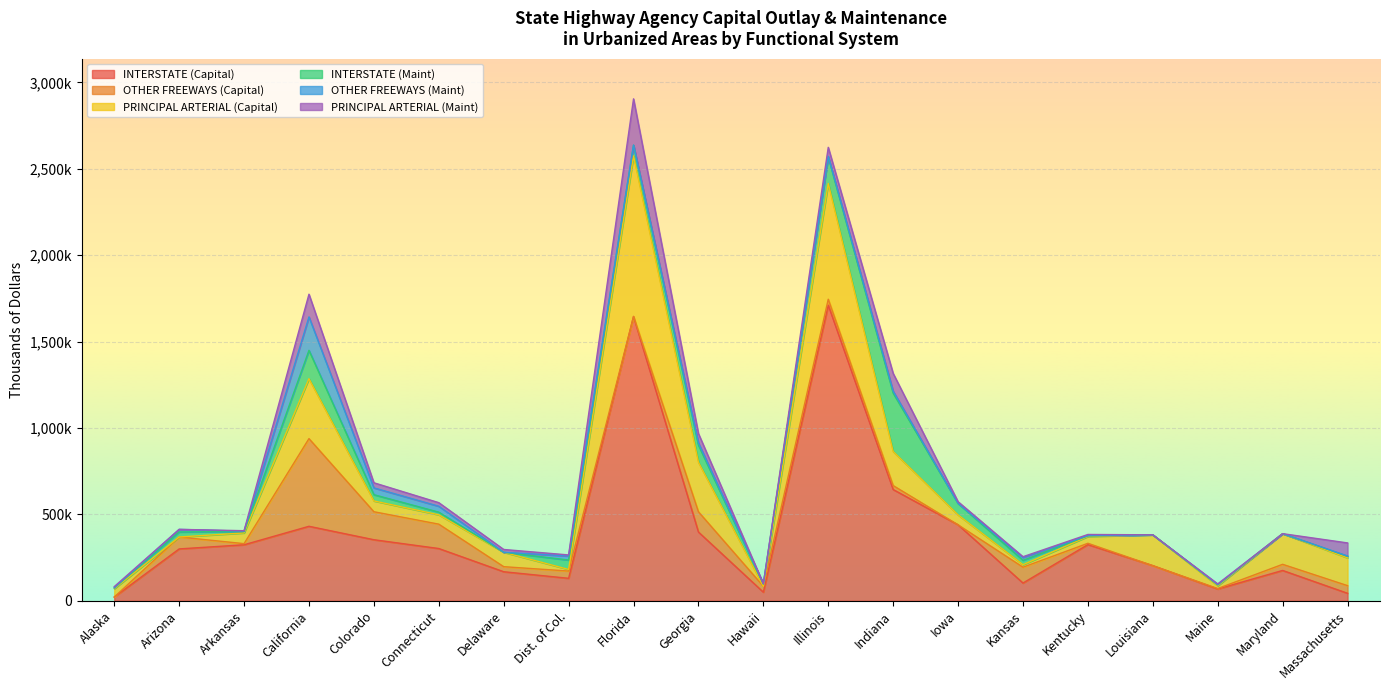

Reading left to right, extract all data points from this chart.

INTERSTATE (Capital): 21123	299823	323823	430813	353037	302108	167758	129729	1645321	397596	49389	1710637	643434	439272	102346	324826	203008	67780	175201	42989
OTHER FREEWAYS (Capital): 0	69036	6514	507516	162046	141075	29262	41860	0	117242	34058	34584	23060	0	91749	7622	0	2764	35506	44270
PRINCIPAL ARTERIAL (Capital): 48478	0	62028	346970	62483	54120	83437	9350	929122	286751	0	669789	197314	57397	14466	39400	178359	15713	177457	160669
INTERSTATE (Maint): 4832	29139	7710	164063	36162	15340	0	54491	62630	98712	12990	154027	337543	66732	25323	3757	0	5932	0	9362
OTHER FREEWAYS (Maint): 0	14957	2466	193534	39449	34139	0	23309	201	13729	2030	3387	11925	0	16238	1029	0	623	0	1517
PRINCIPAL ARTERIAL (Maint): 7144	0	2705	131402	29587	20849	16193	6239	267827	53648	0	52032	102348	9837	4583	6816	0	4569	0	75714